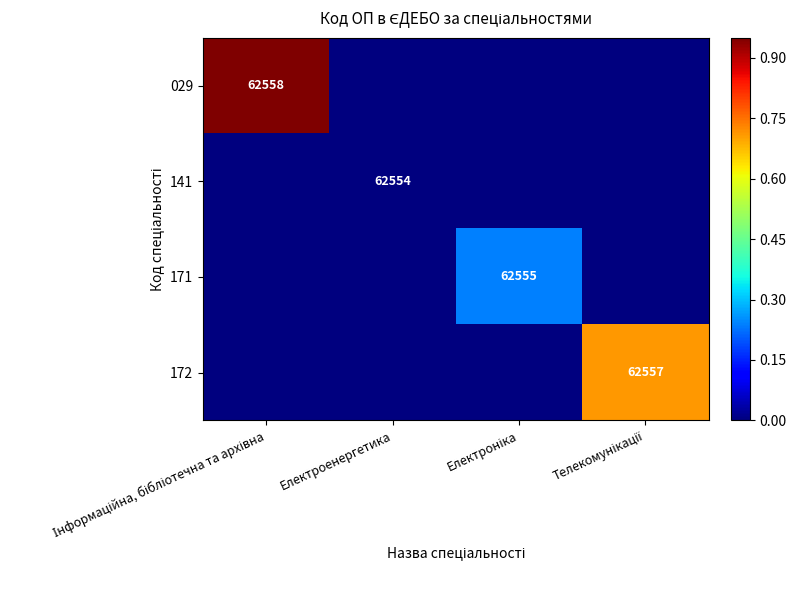

Is it true that 141 equals 33865 at Електроенергетика?

False